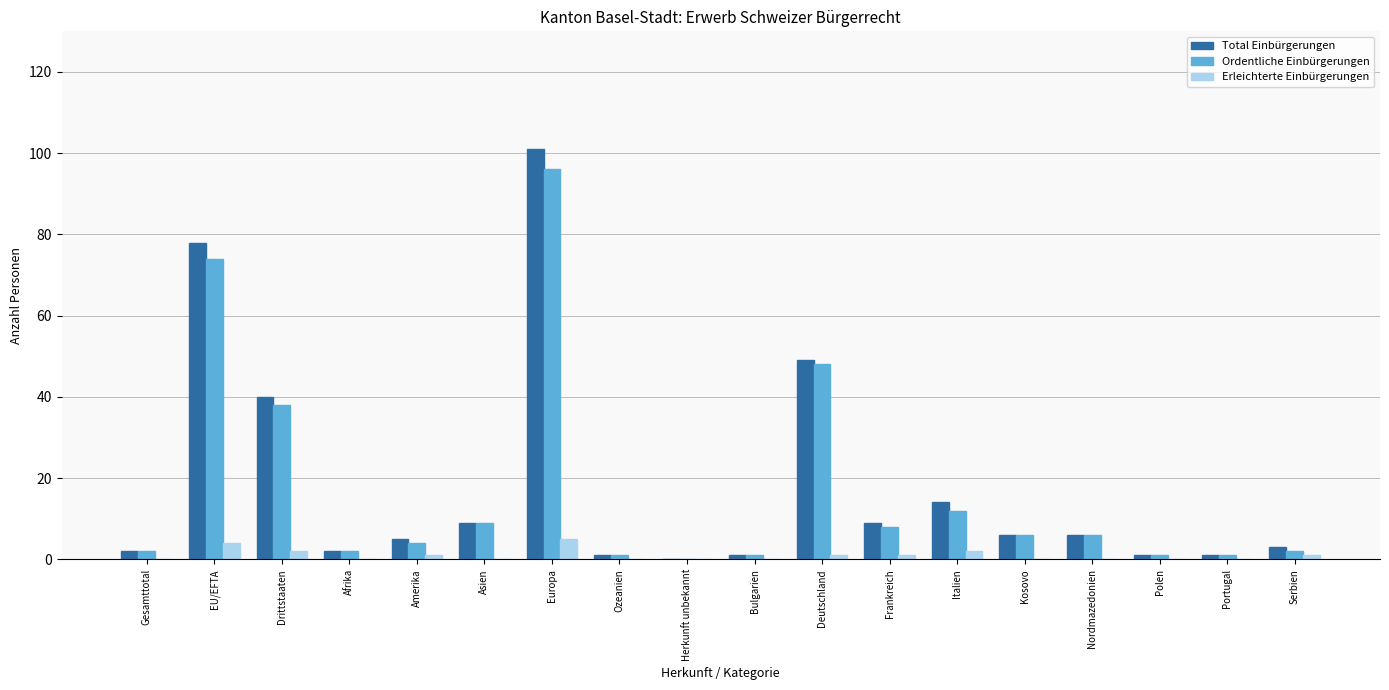

Count the number of data series in this chart.

3